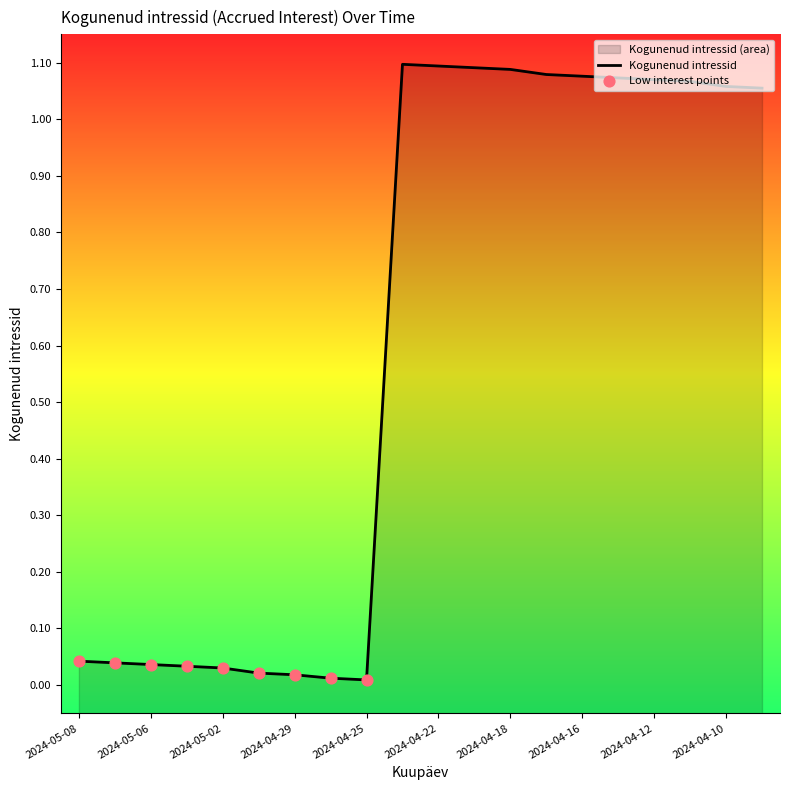

Which has a higher value, 2024-05-02 or 2024-04-30?

2024-05-02